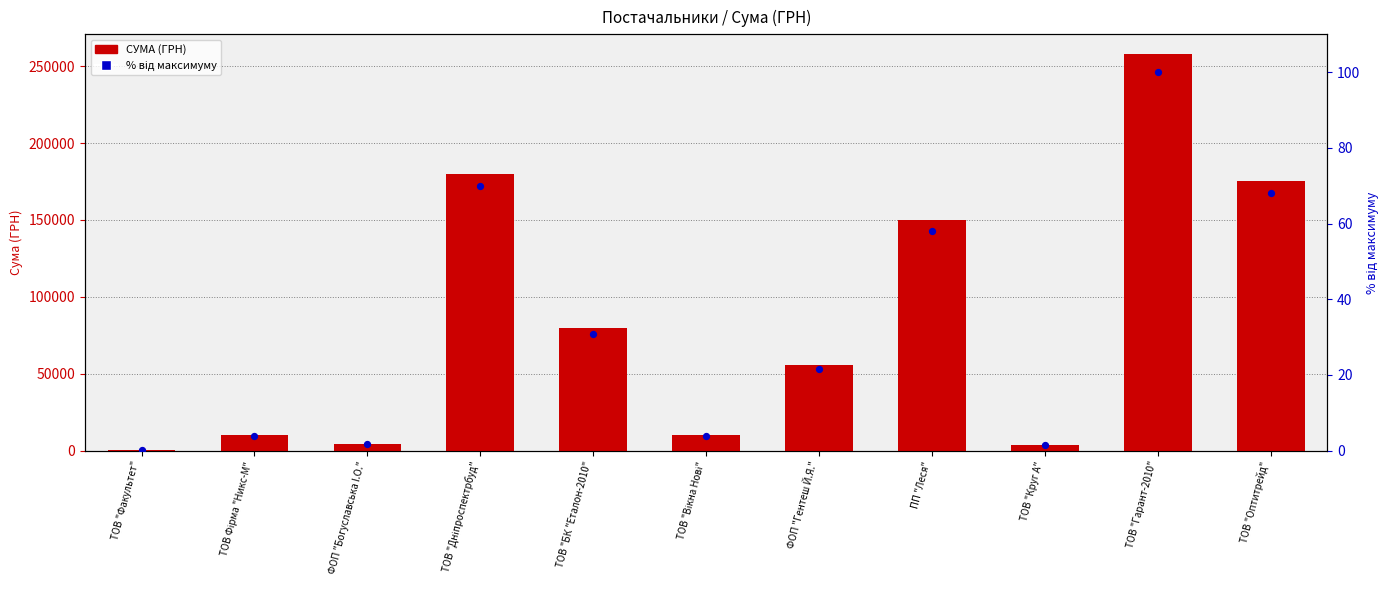

What is the total value across all series at ПП "Леся"?

149921.6